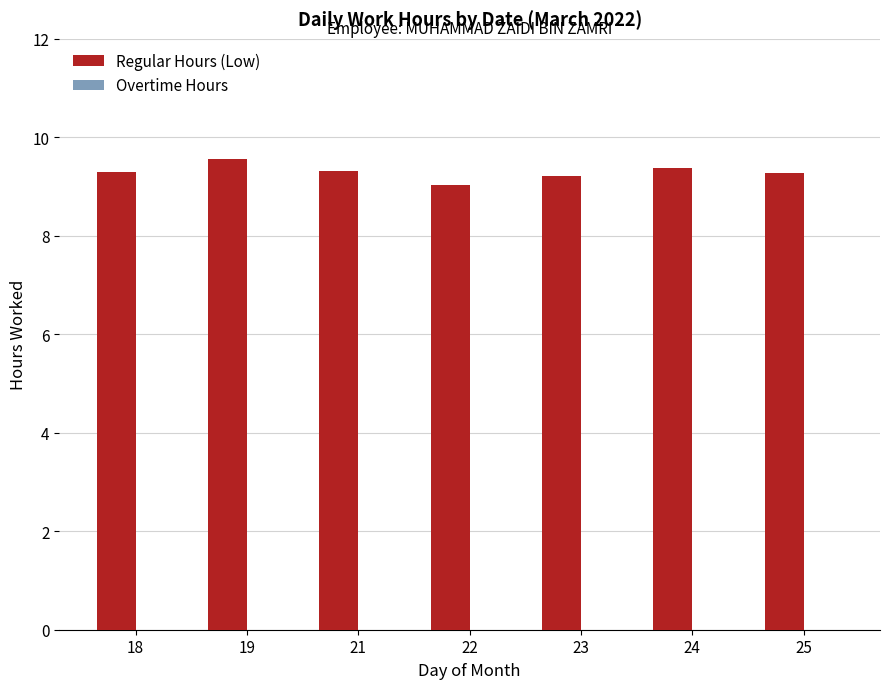

What is the minimum value shown in the chart?

9.0